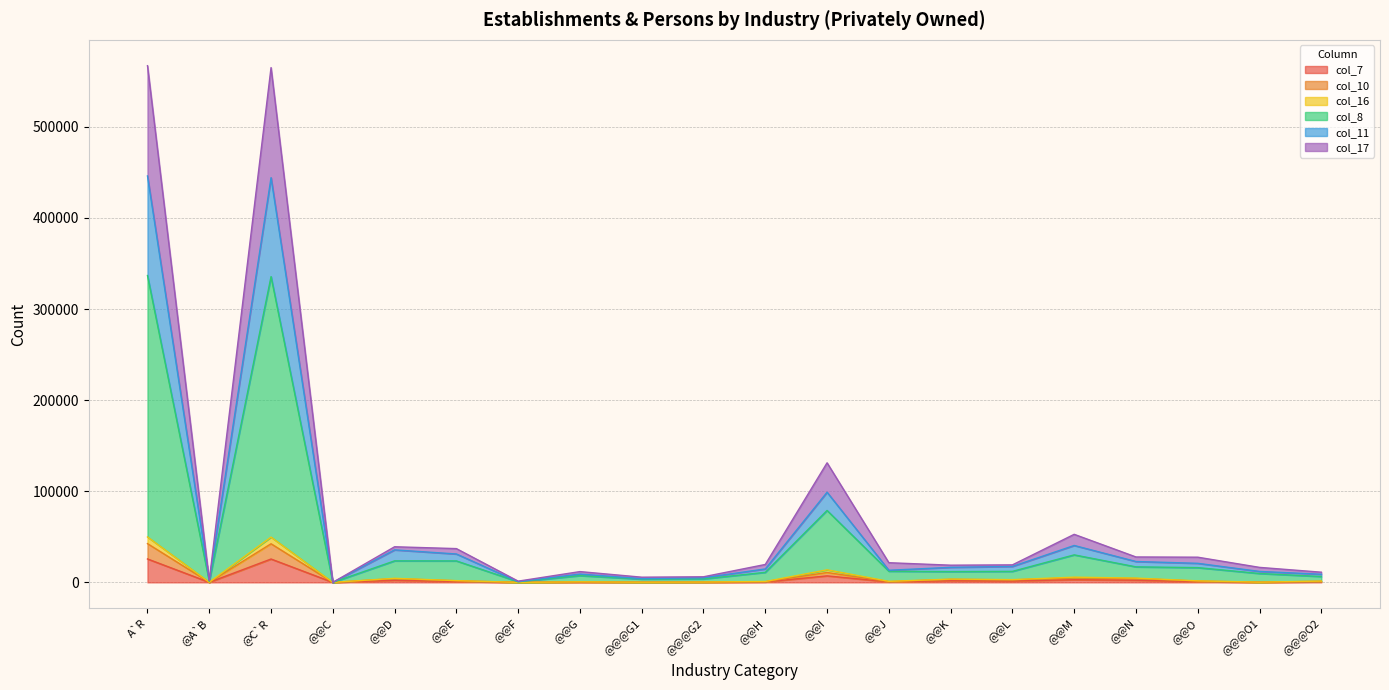

True or false: col_17 has a value of 9591 at @@E.

False